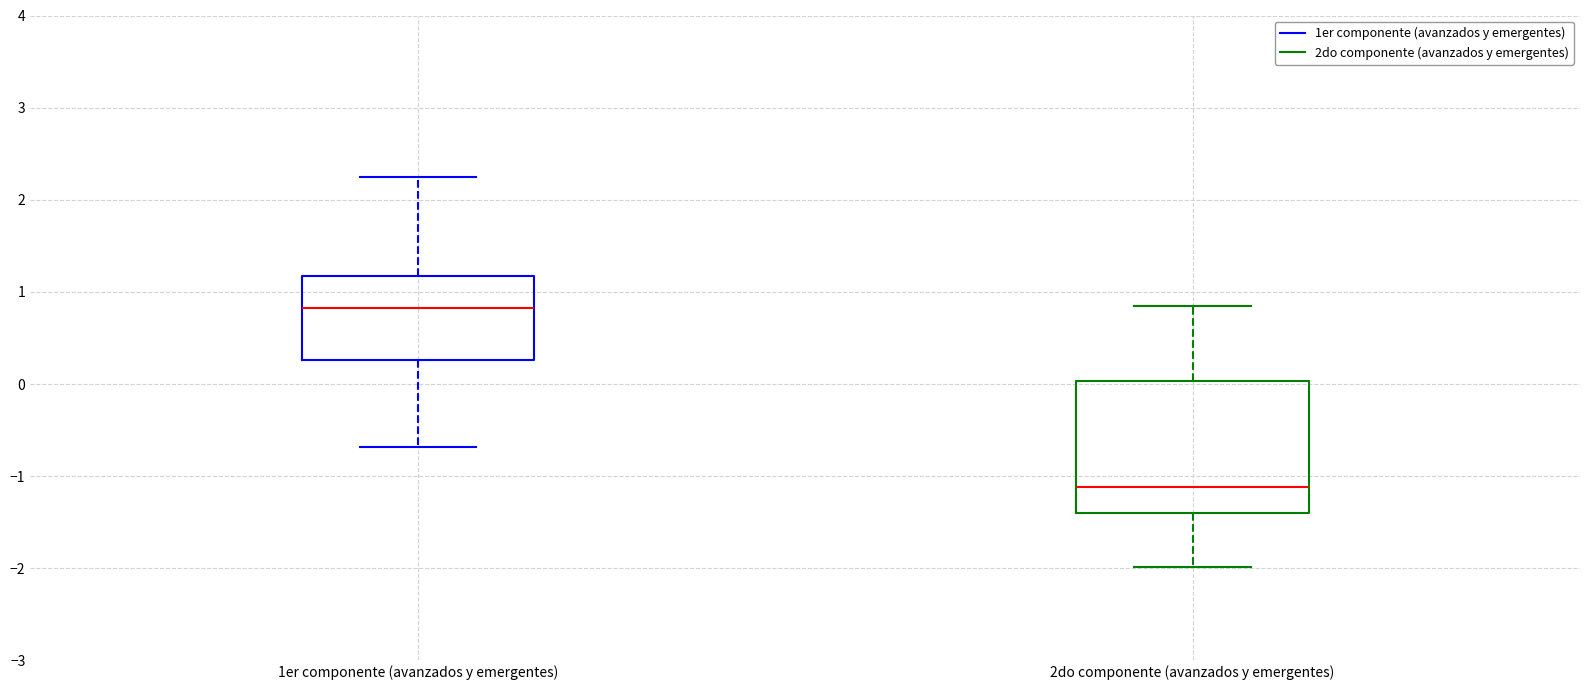

Reading left to right, read every box against the y-axis: the position of its median line, the range the box covers, and the ends of its whiskers. The values are not printed on the chart, so give them approximately, as read against the axis.

1er componente (avanzados y emergentes): median 0.8, box 0.3 to 1.2, whiskers -0.7 to 2.2
2do componente (avanzados y emergentes): median -1.1, box -1.4 to 0.0, whiskers -2.0 to 0.8